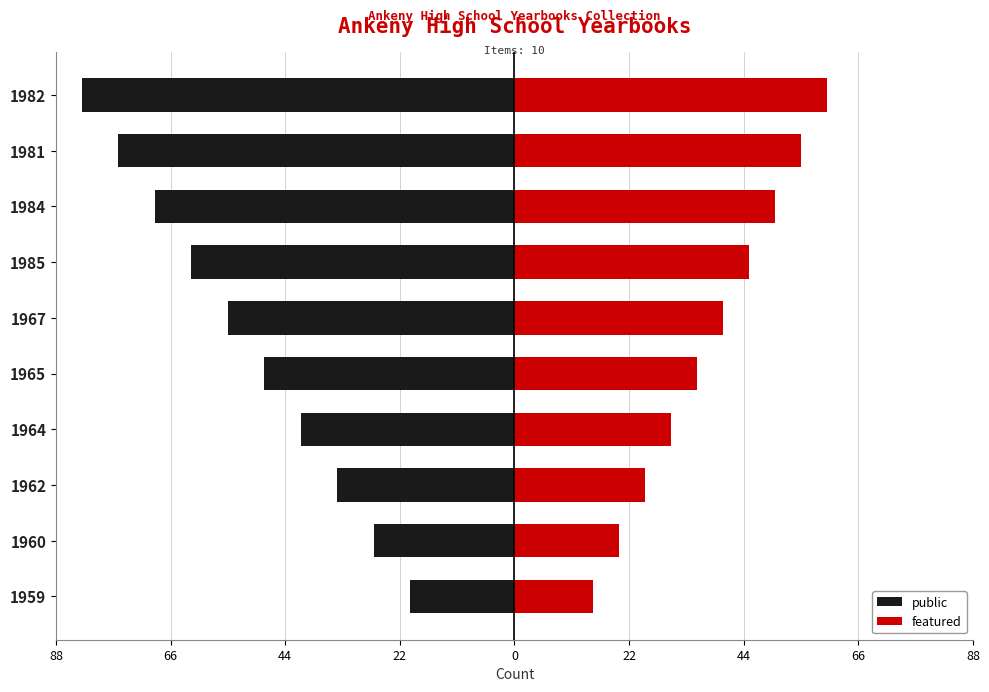

What is the difference between the maximum and minimum values in the public series?

63